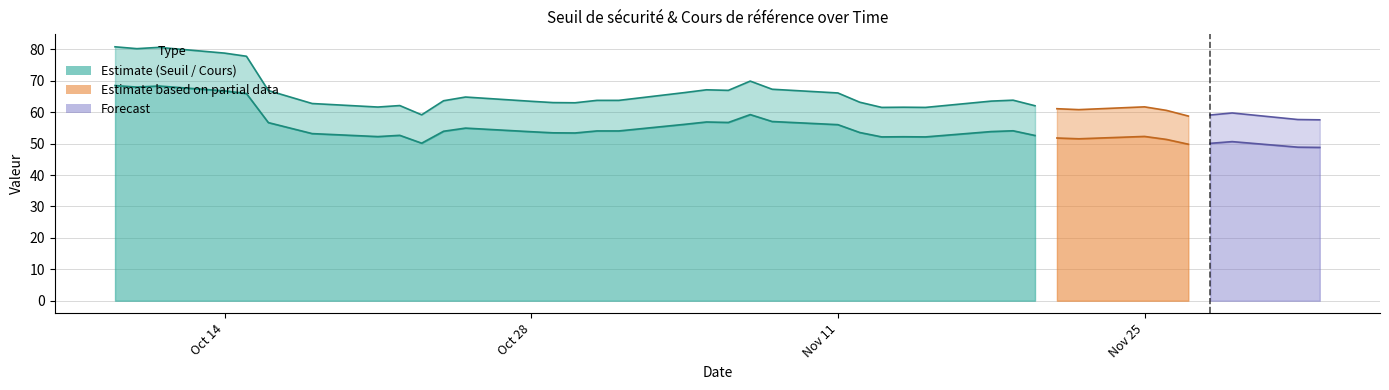

What is the average value of the Cours de référence series?

55.1